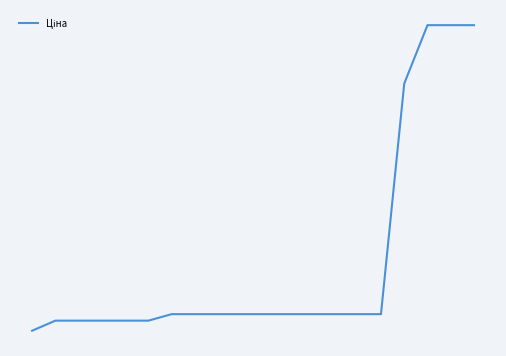

Reading left to right, extract all data points from this chart.

0=32.0	1=343.6	2=343.6	3=343.6	4=343.6	5=343.6	6=545.0	7=545.0	8=545.0	9=545.0	10=545.0	11=545.0	12=545.0	13=545.0	14=545.0	15=545.0	16=7680.9	17=9488.2	18=9488.2	19=9488.2